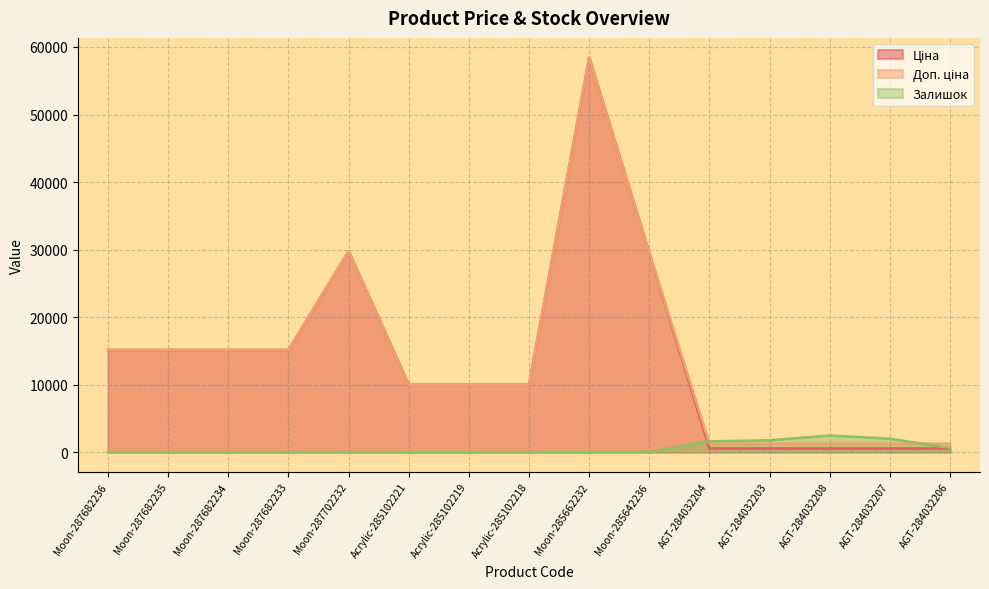

Which series has the largest total across all categories?

Доп. ціна